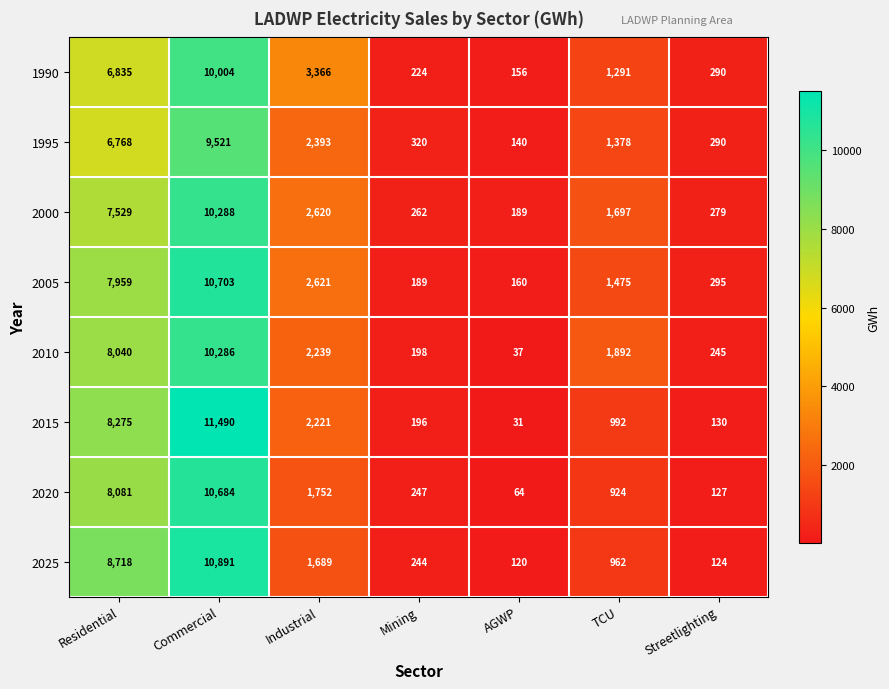

At AGWP, list the series in order from smallest to largest.

2015, 2010, 2020, 2025, 1995, 1990, 2005, 2000